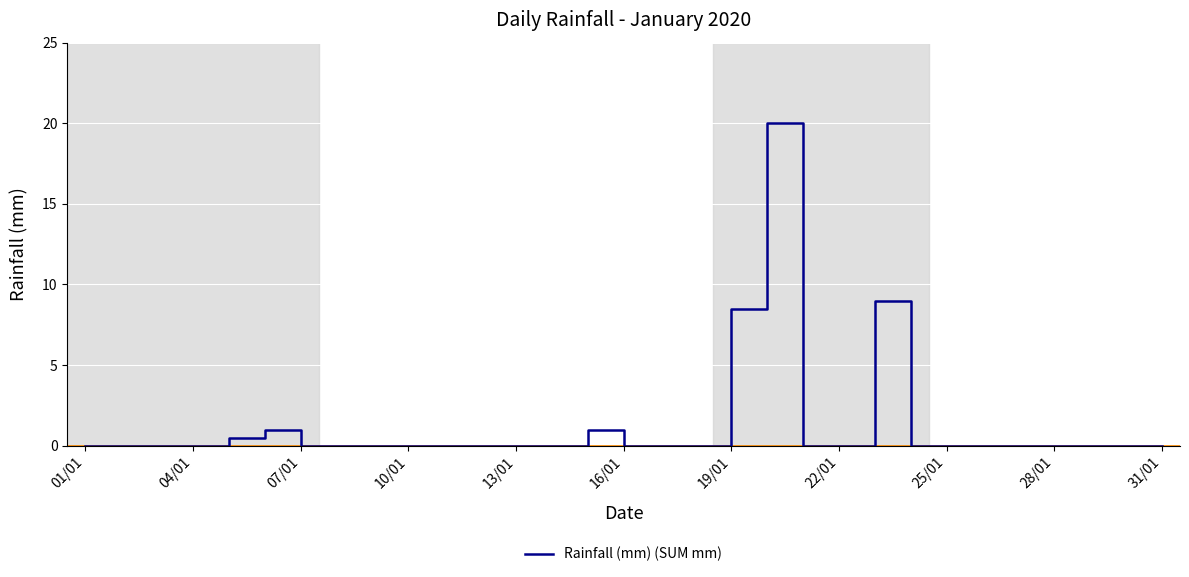

What is the difference between the maximum and minimum values?

20.0